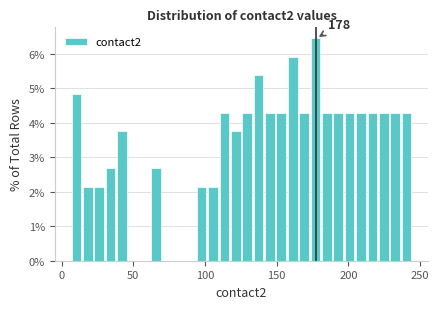

Read against the x-axis, roughly where is the centre of the tallest bar?

175